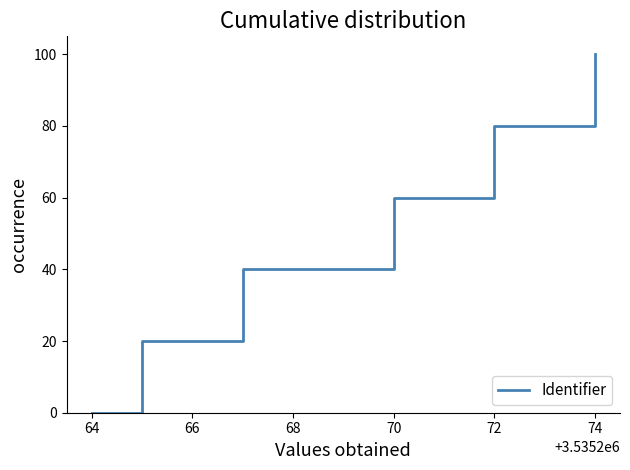

How many positive values are there?

5